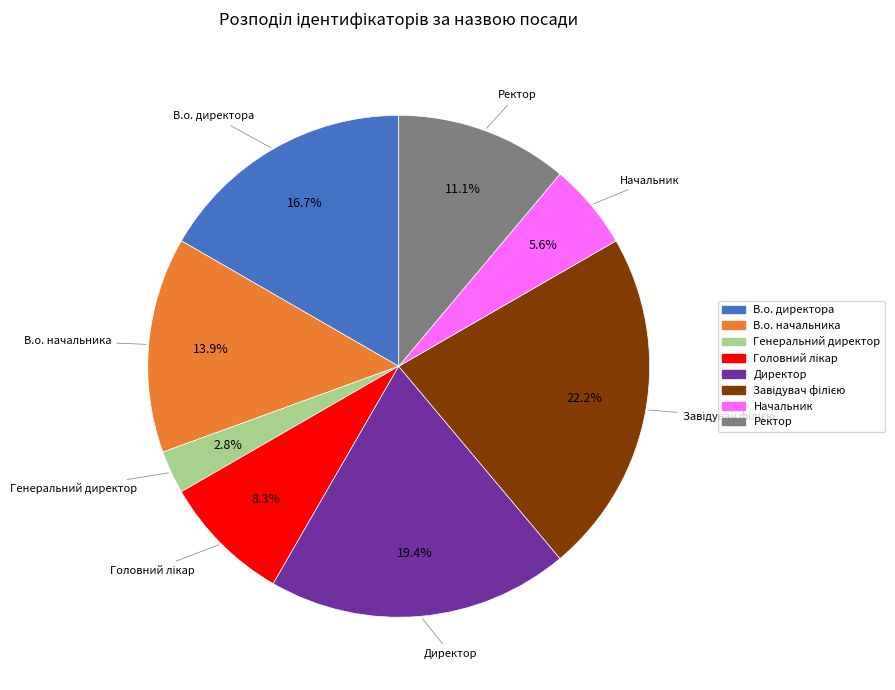

What percentage is the В.о. директора slice, to the nearest percent?

17%